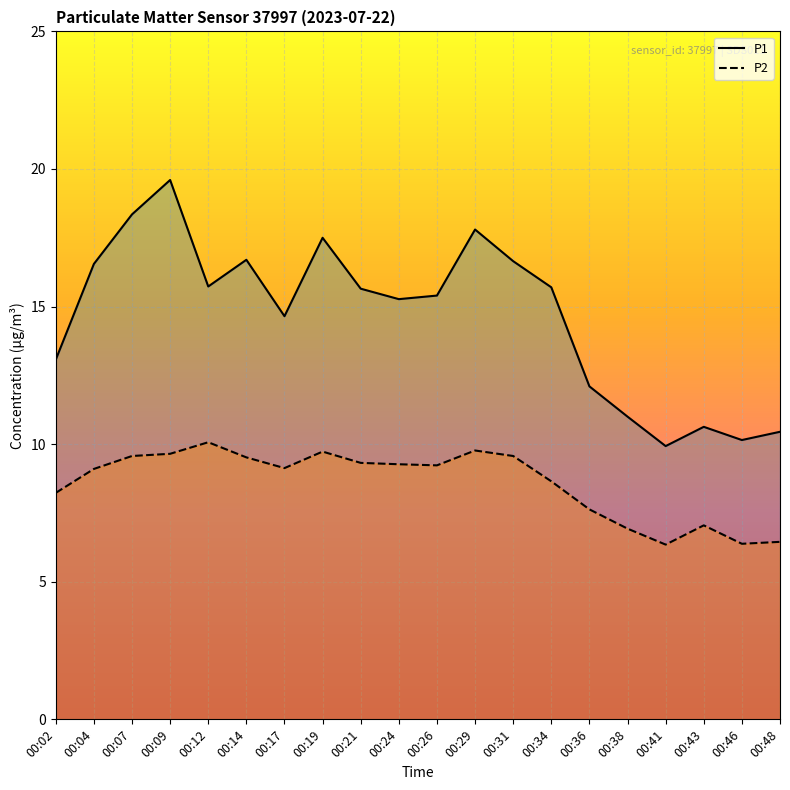

Reading left to right, what are all the values shown in this chart?

P1: 00:02=13.1	00:04=16.6	00:07=18.4	00:09=19.6	00:12=15.7	00:14=16.7	00:17=14.7	00:19=17.5	00:21=15.7	00:24=15.3	00:26=15.4	00:29=17.8	00:31=16.6	00:34=15.7	00:36=12.1	00:38=11.0	00:41=9.9	00:43=10.6	00:46=10.2	00:48=10.4
P2: 00:02=8.2	00:04=9.1	00:07=9.6	00:09=9.7	00:12=10.1	00:14=9.5	00:17=9.1	00:19=9.7	00:21=9.3	00:24=9.3	00:26=9.2	00:29=9.8	00:31=9.6	00:34=8.7	00:36=7.6	00:38=6.9	00:41=6.3	00:43=7.0	00:46=6.4	00:48=6.5